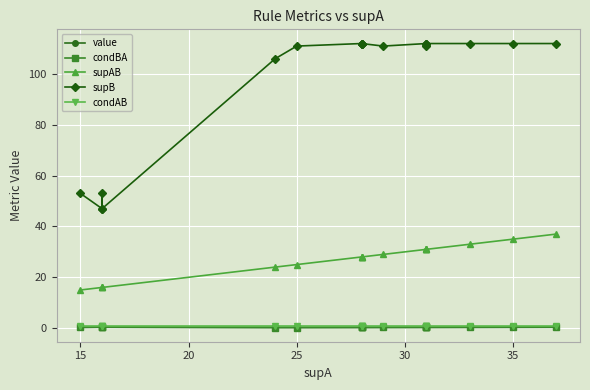

How many interior local peaks does the supB series have?

1